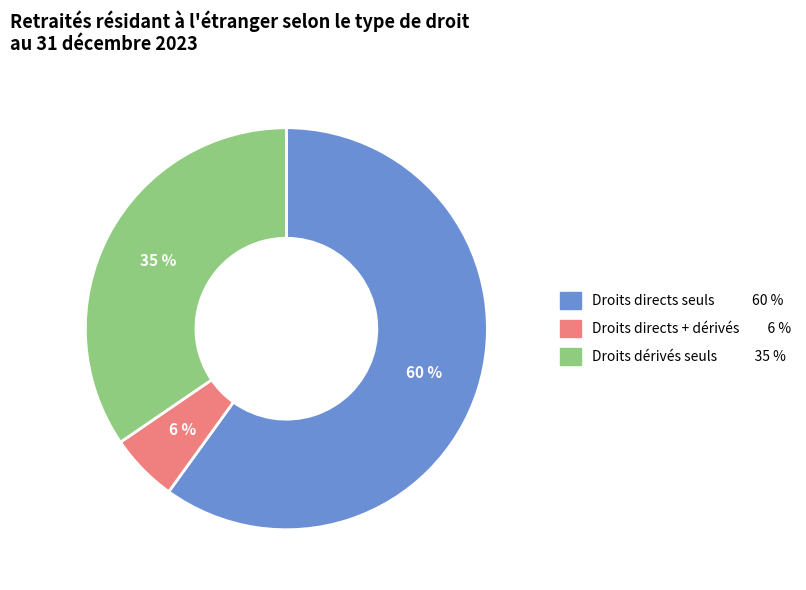

To the nearest percent, what is the average slice percentage?

33%